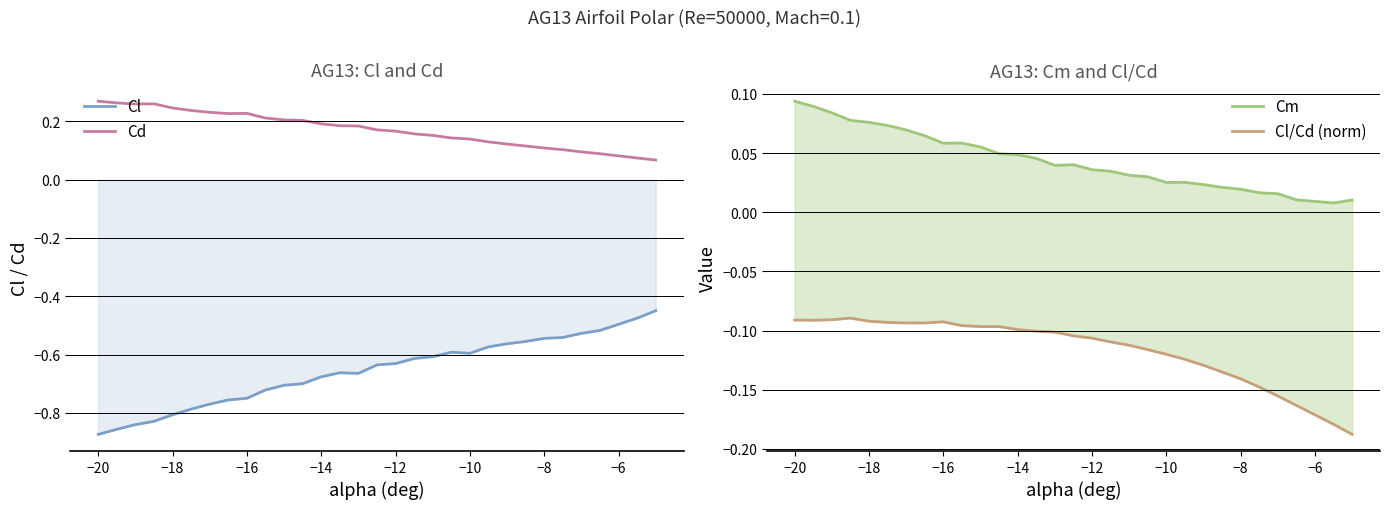

True or false: Cl has more than 1 interior local peaks.

True